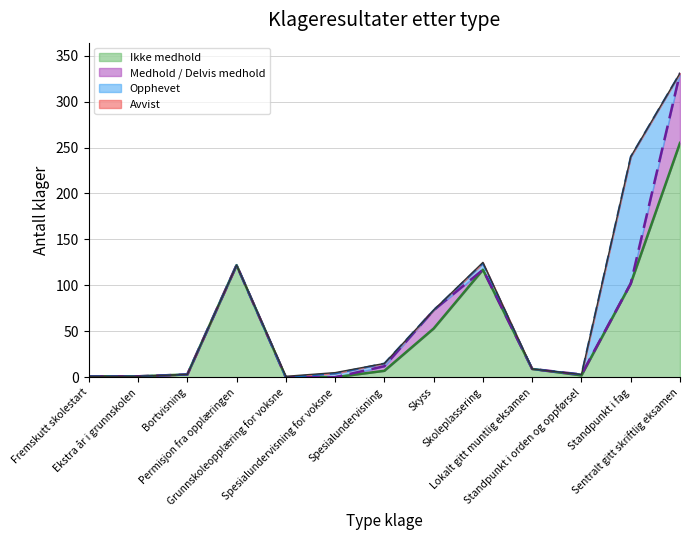

At Grunnskoleopplæring for voksne, list the series in order from smallest to largest.

Ikke medhold, Medhold / Delvis medhold, Opphevet, Avvist